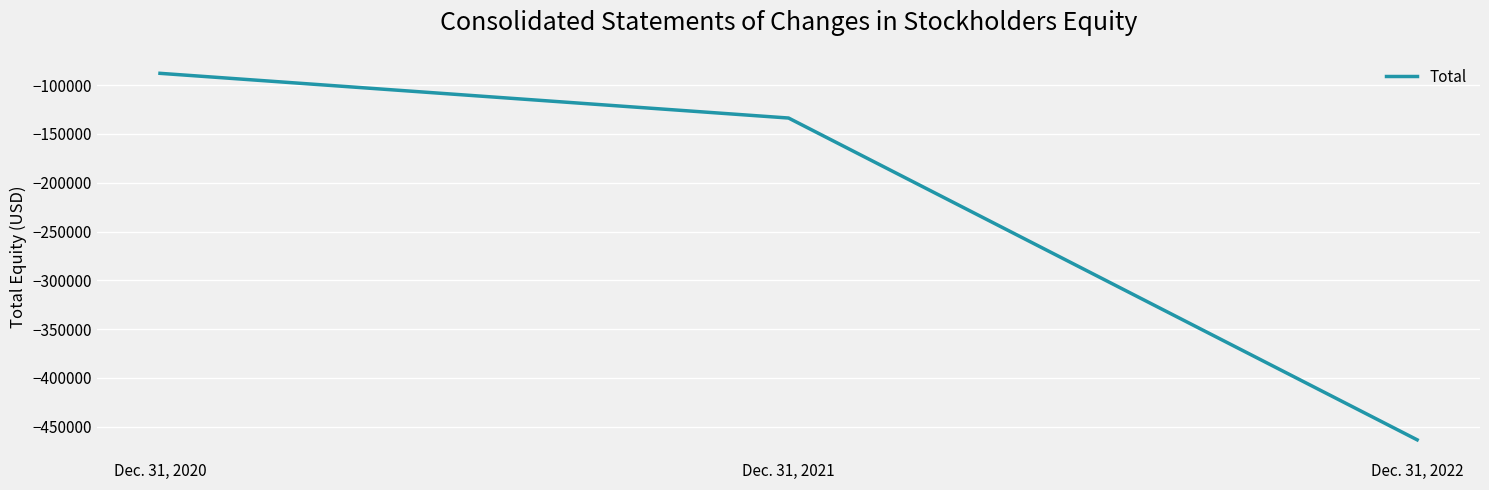

What is the change in value from Dec. 31, 2021 to Dec. 31, 2022?

-329655